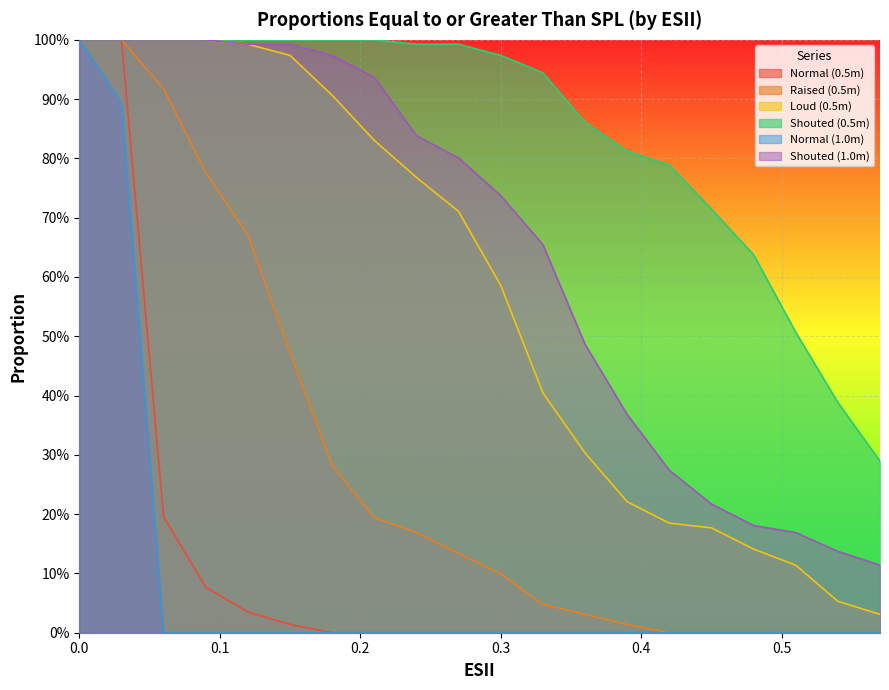

What is the total value across all series at 0.57?

0.4